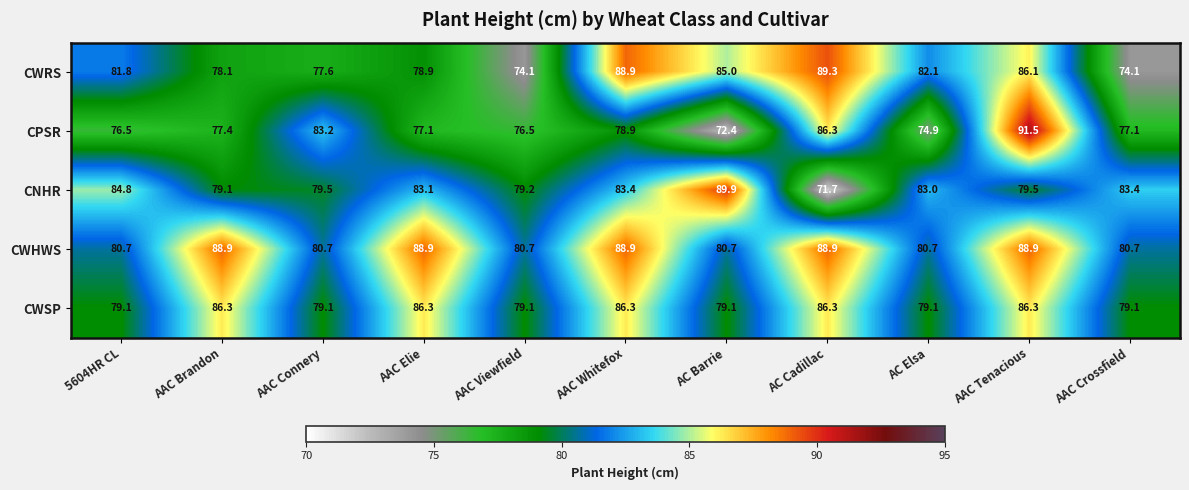

What is the minimum value shown in the chart?

71.7